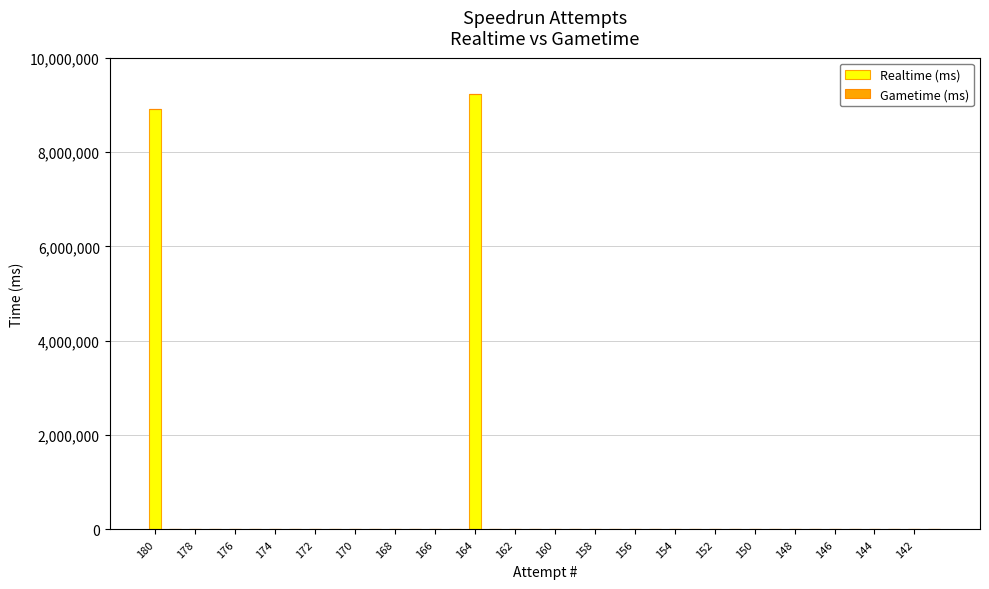

What is the greatest value displayed?

9239418